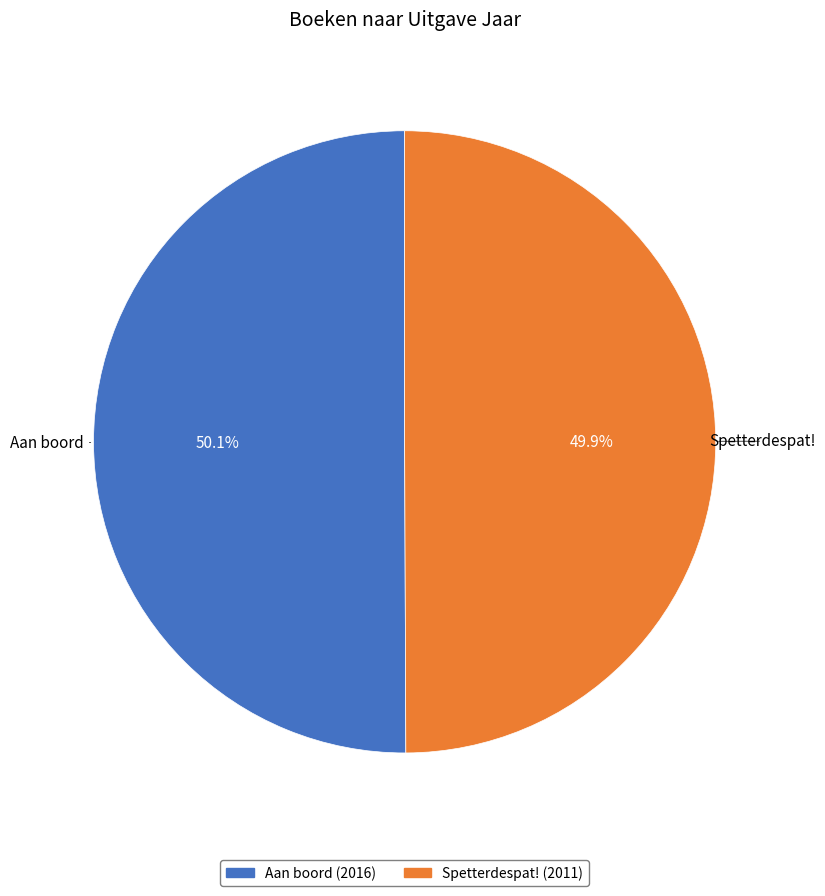

To the nearest percent, what is the average slice percentage?

50%